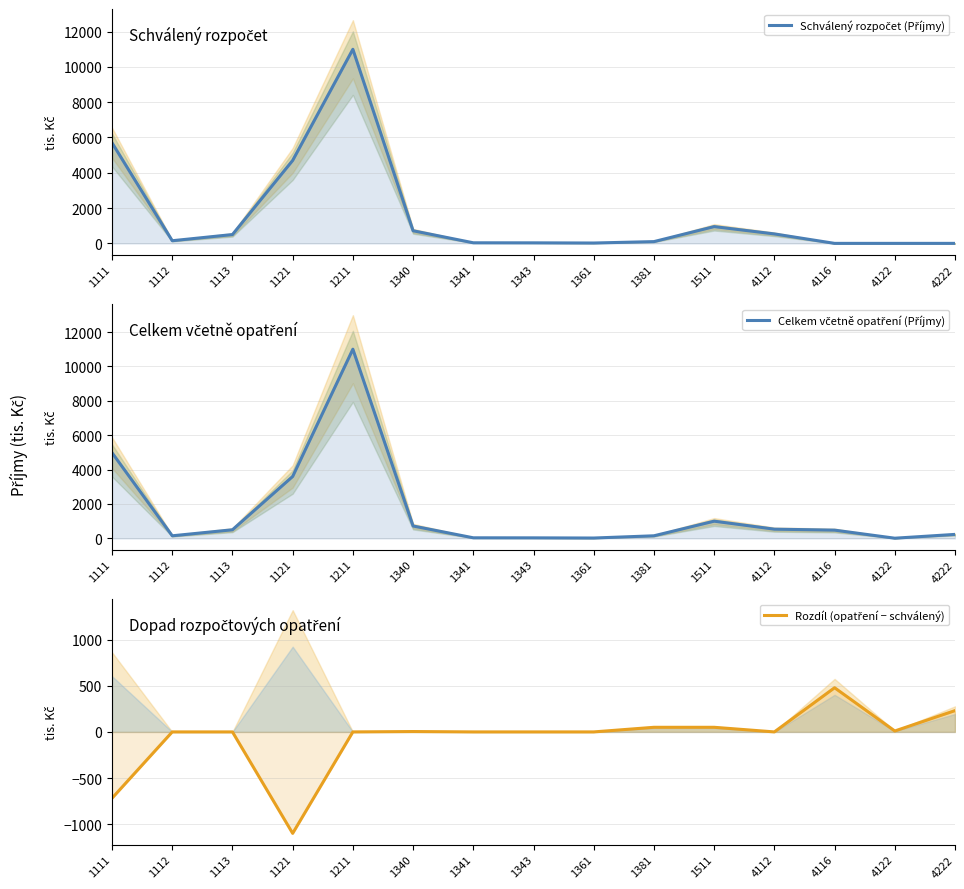

How many series are shown in this chart?

3